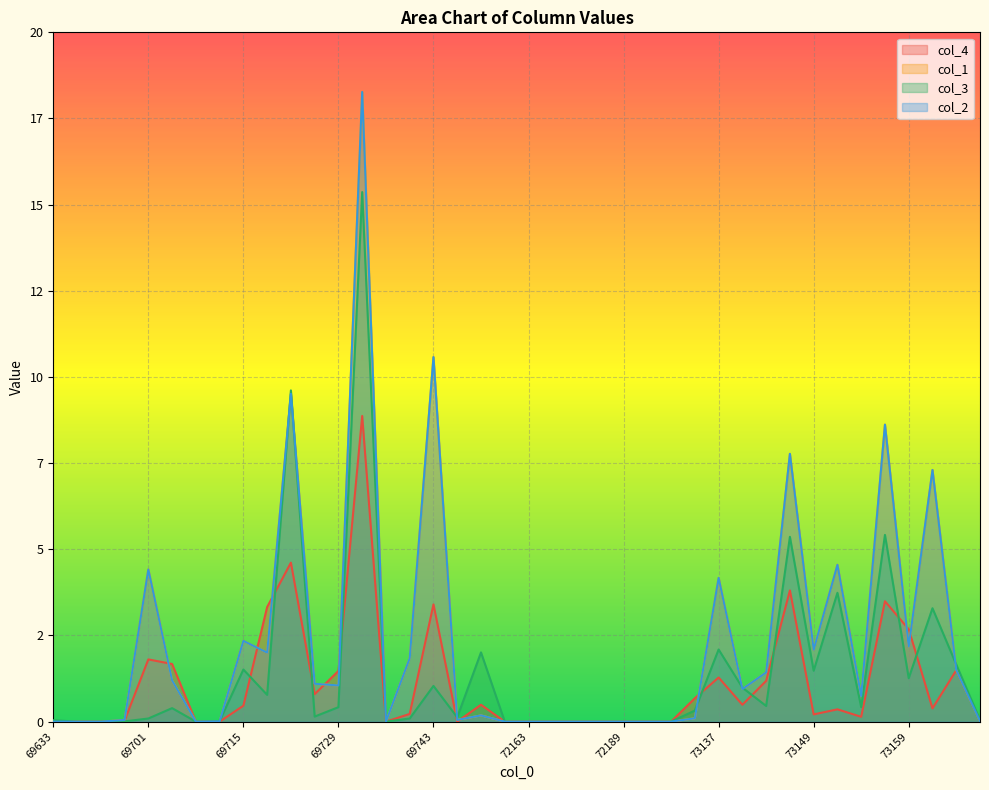

What is the difference between the second highest and second lowest values in the col_4 series?

4.6